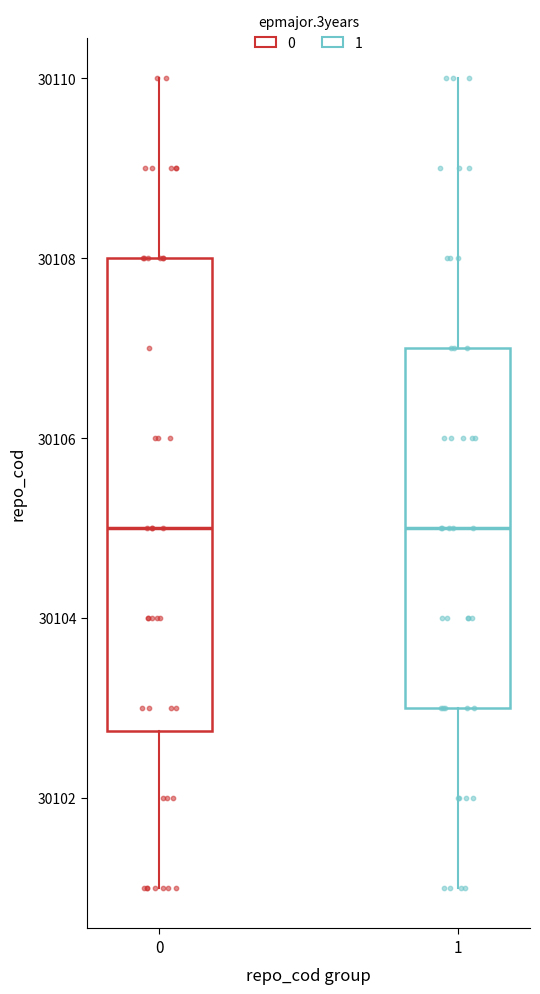

Reading left to right, read every box against the y-axis: the position of its median line, the range the box covers, and the ends of its whiskers. The values are not printed on the chart, so give them approximately, as read against the axis.

0: median 30105.0, box 30102.8 to 30108.0, whiskers 30101.0 to 30110.0
1: median 30105.0, box 30103.0 to 30107.0, whiskers 30101.0 to 30110.0